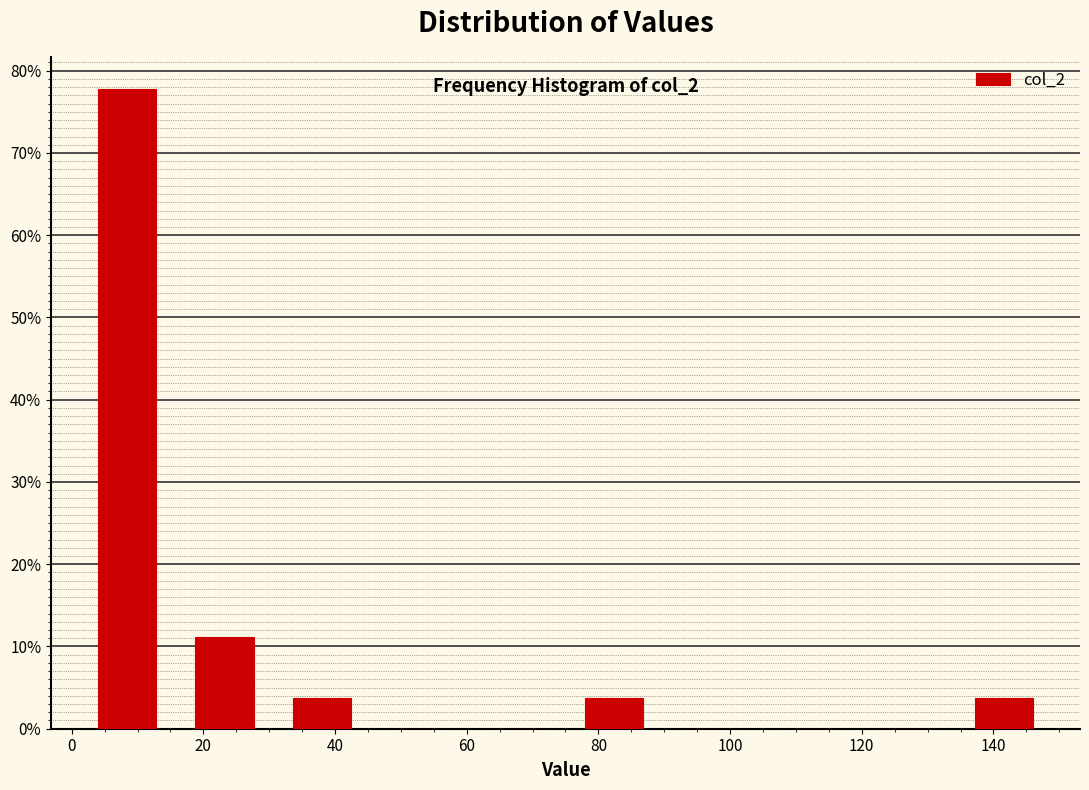

Over which range of the x-axis is the bar tallest?

1.0 to 15.8